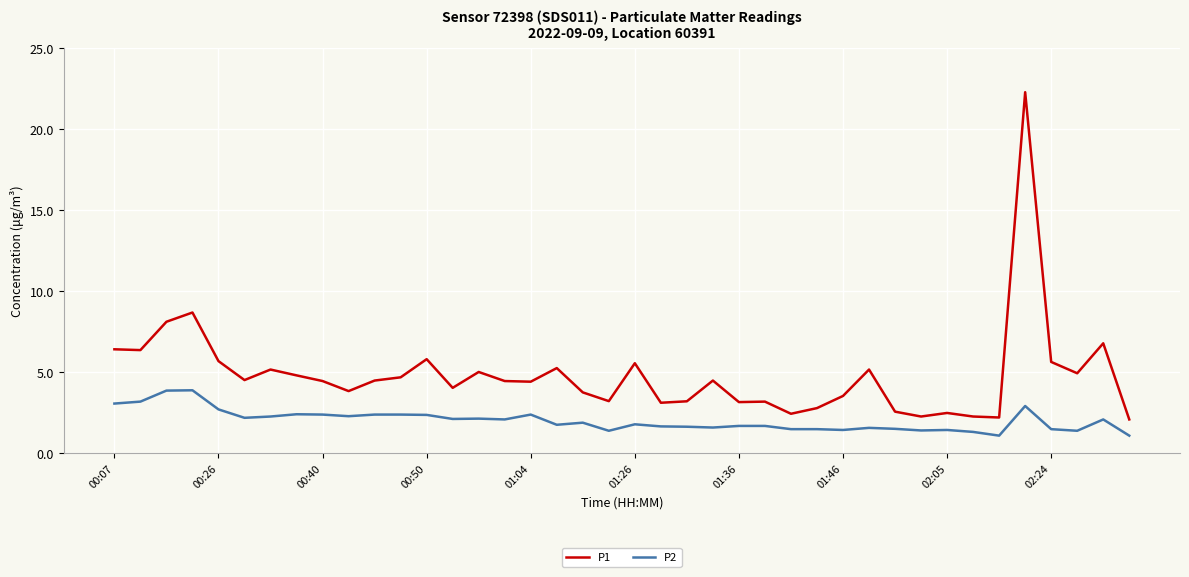

What is the difference between the maximum and minimum values in the P1 series?

20.2